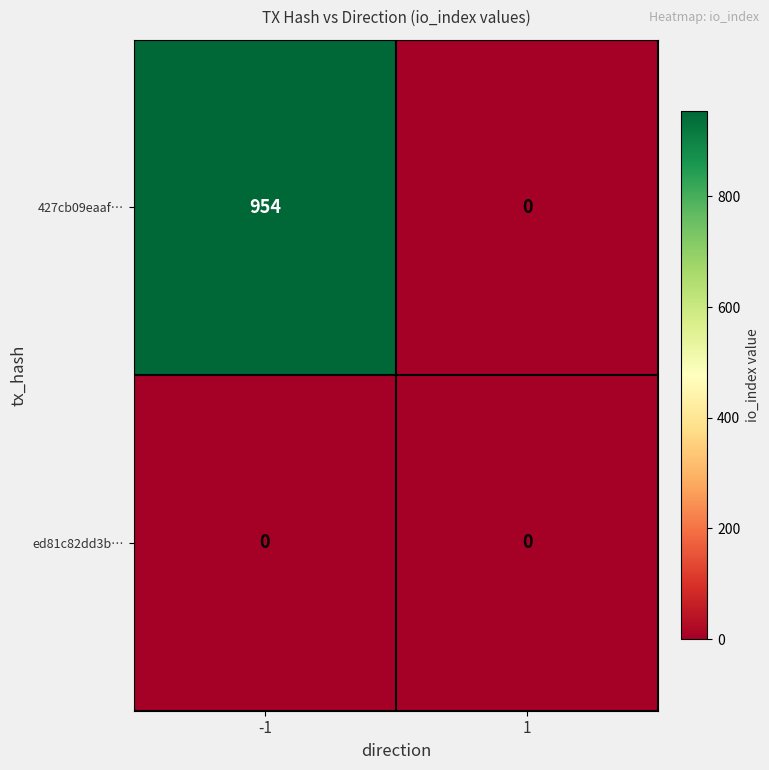

The value of ed81c82dd3b… at 1 is 0. True or false?

True